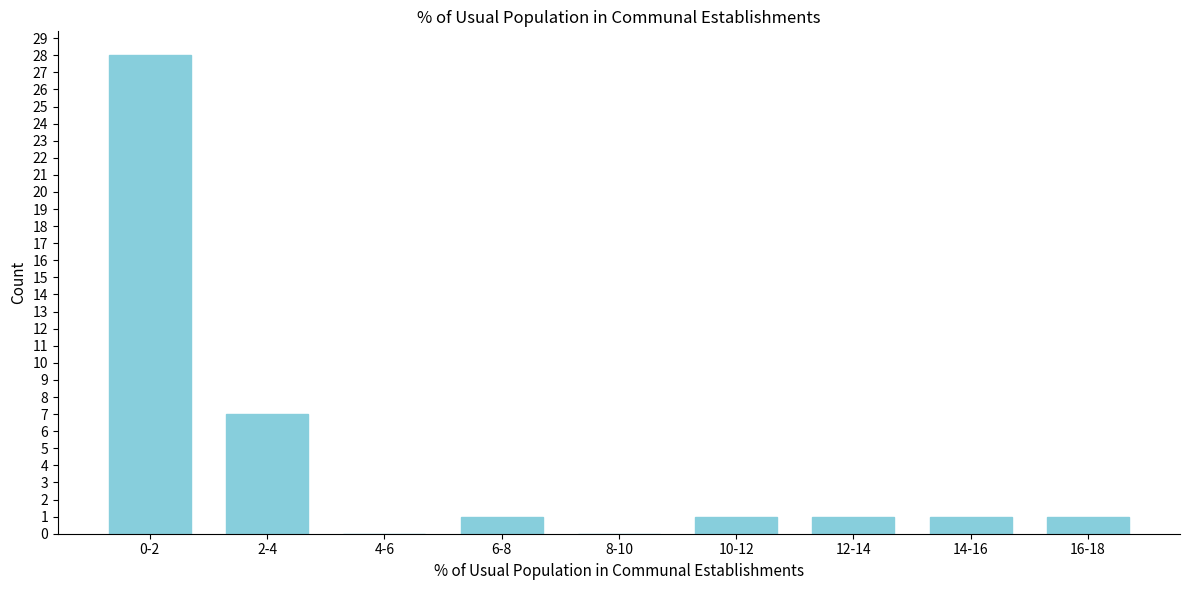

Reading left to right, list all the values displayed in this chart.

0-2=28	2-4=7	4-6=0	6-8=1	8-10=0	10-12=1	12-14=1	14-16=1	16-18=1